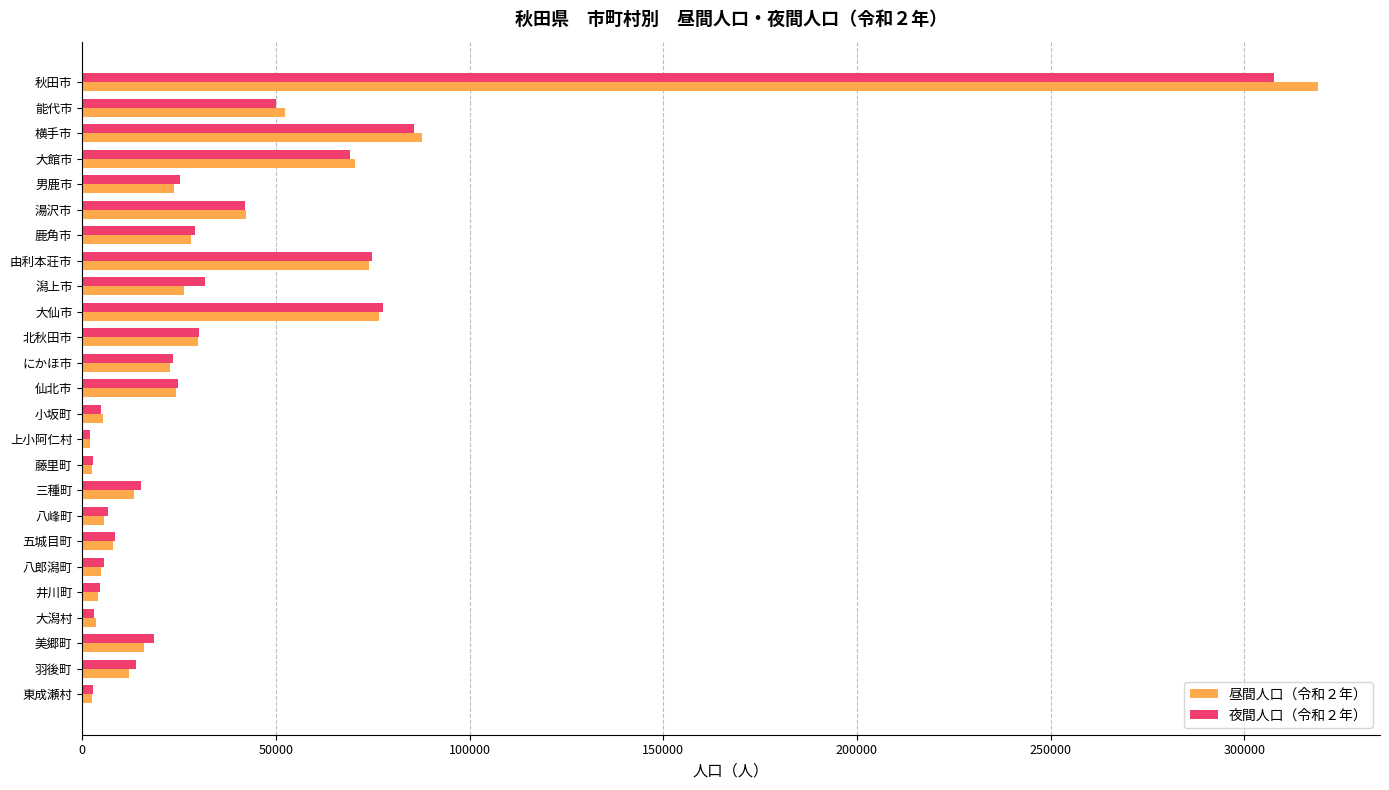

Is it true that 夜間人口（令和２年） equals 18613 at 美郷町?

True